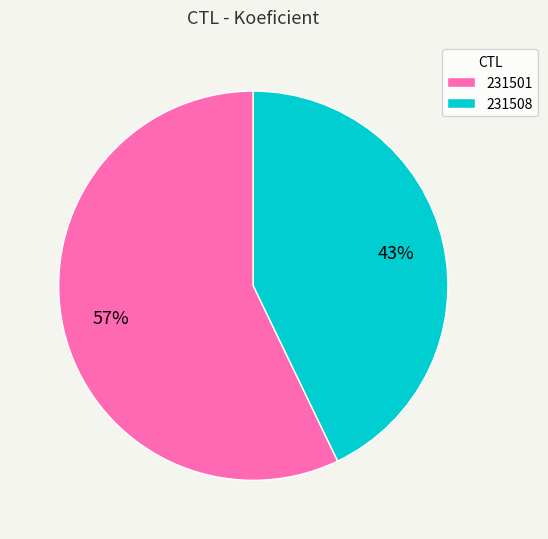

To the nearest percent, what percentage of the pie is 231508?

43%